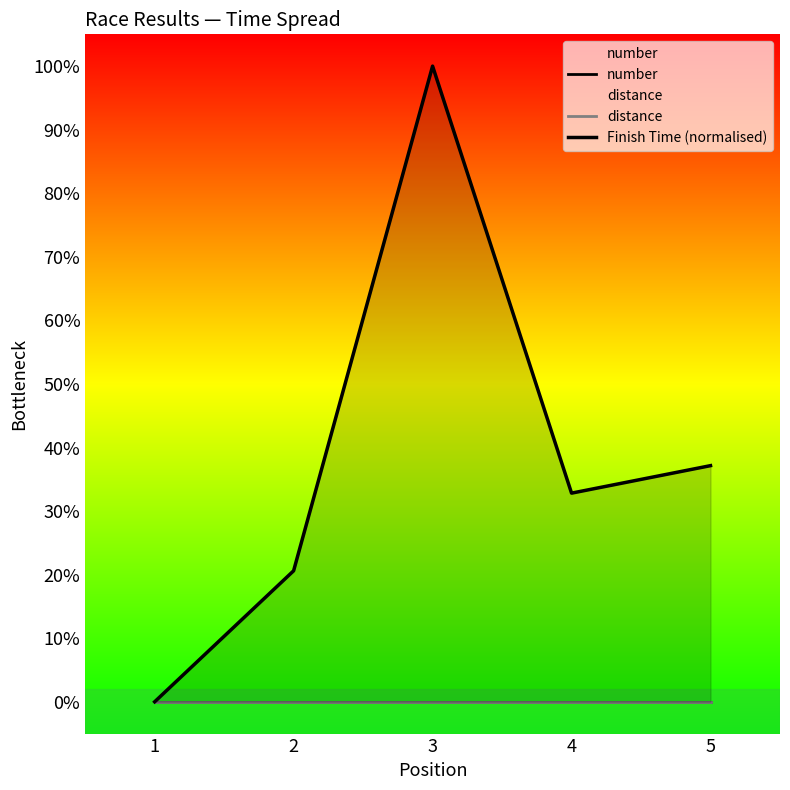

Between 5 and 1, which is larger?

5